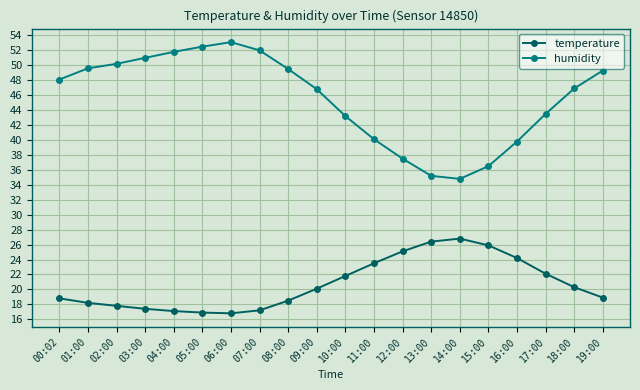

Which series changed the most between 12:00 and 14:00?

humidity